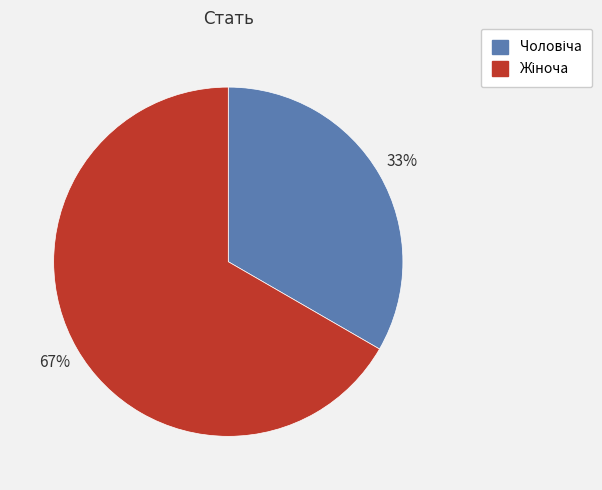

How many segments does this pie chart have?

2